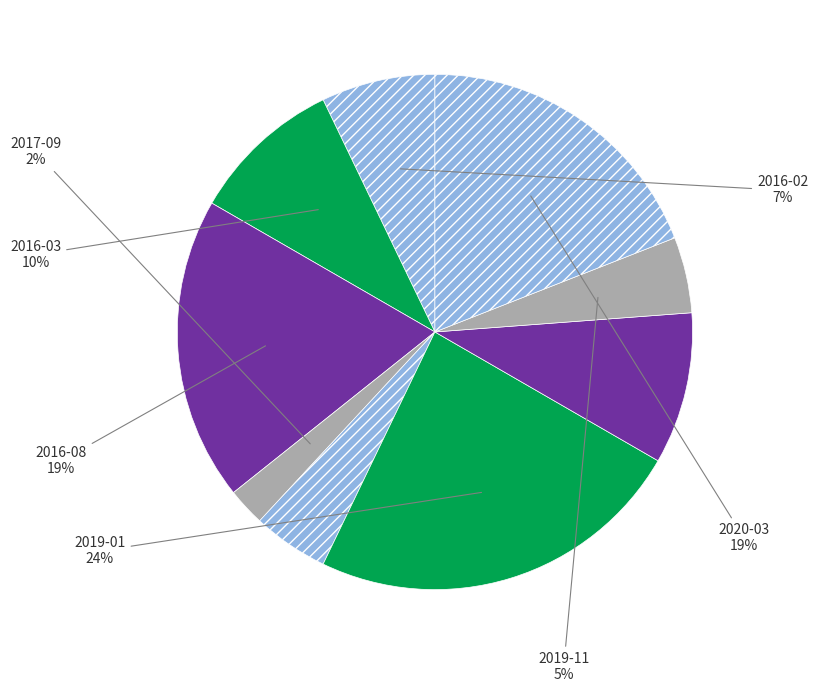

What is the largest slice in the pie chart?

2019-01